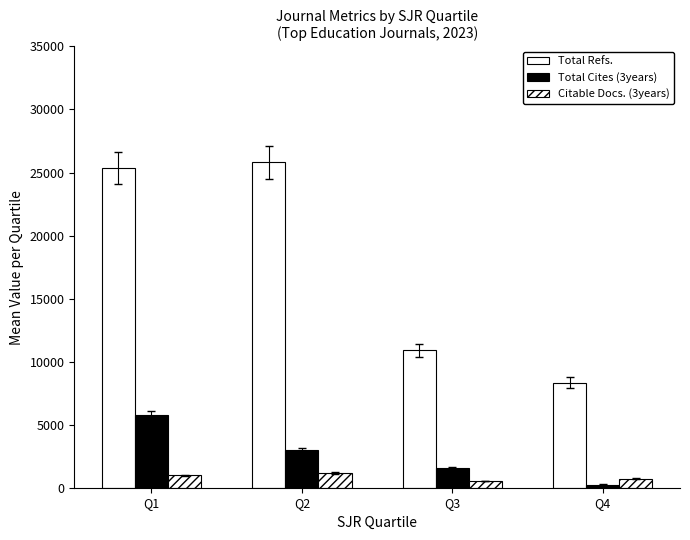

True or false: Total Refs. has a value of 3886.3 at Q4.

False